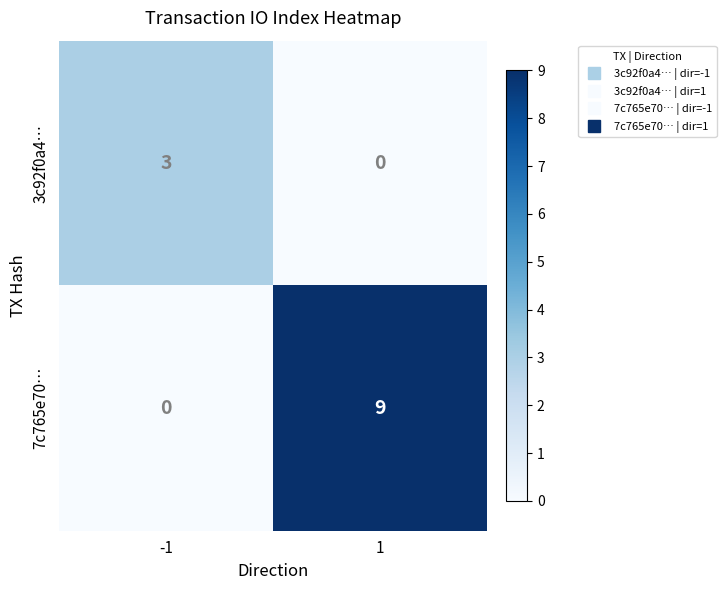

What is the sum of the 7c765e70… values at 1 and -1?

9